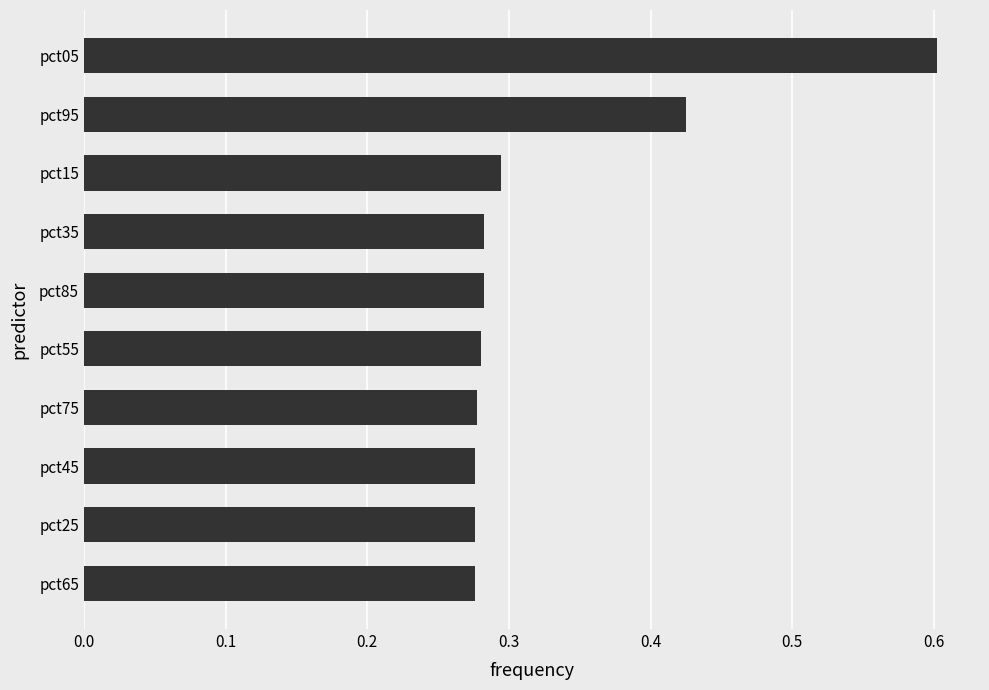

What is the sum of the values at pct85 and pct75?

0.6